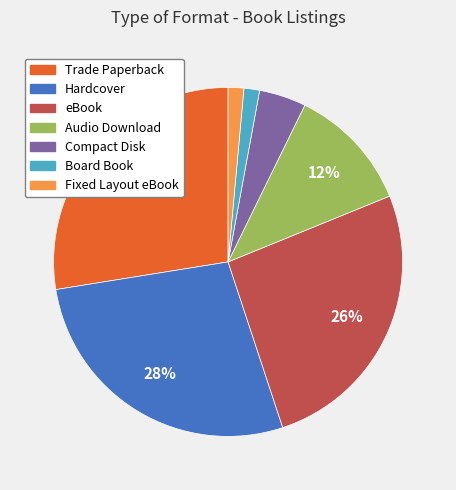

Is it true that eBook is 26% of the pie?

True